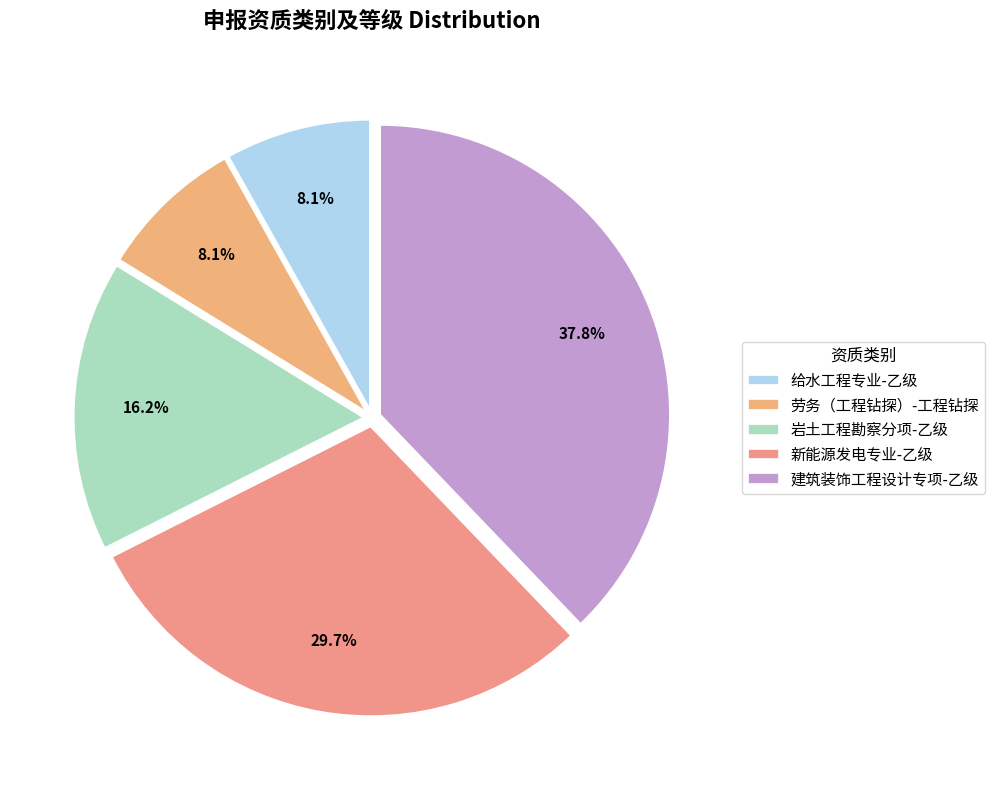

Which has a higher value, 建筑装饰工程设计专项-乙级 or 新能源发电专业-乙级?

建筑装饰工程设计专项-乙级